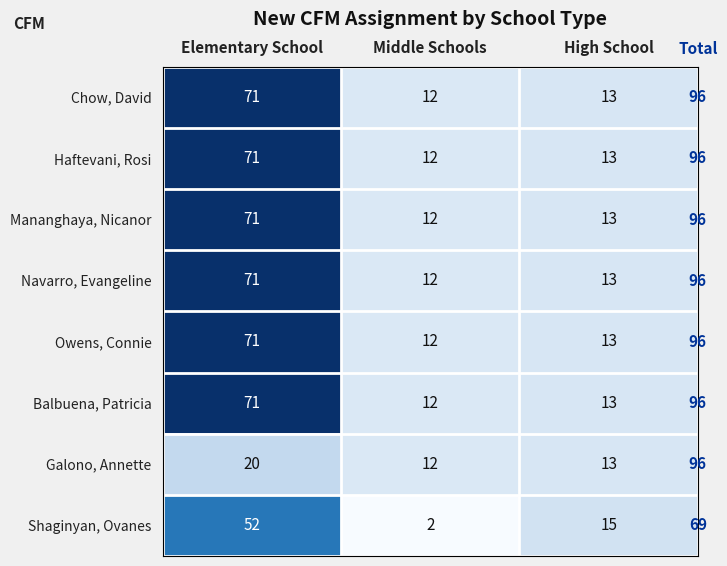

What is the minimum value shown in the chart?

2